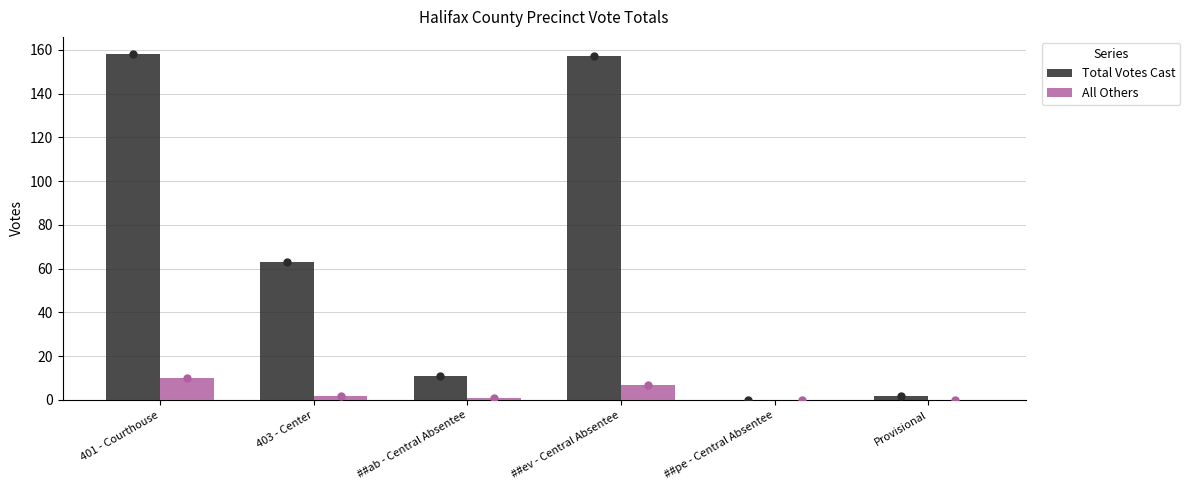

What value does the Total Votes Cast series have at 403 - Center?

63